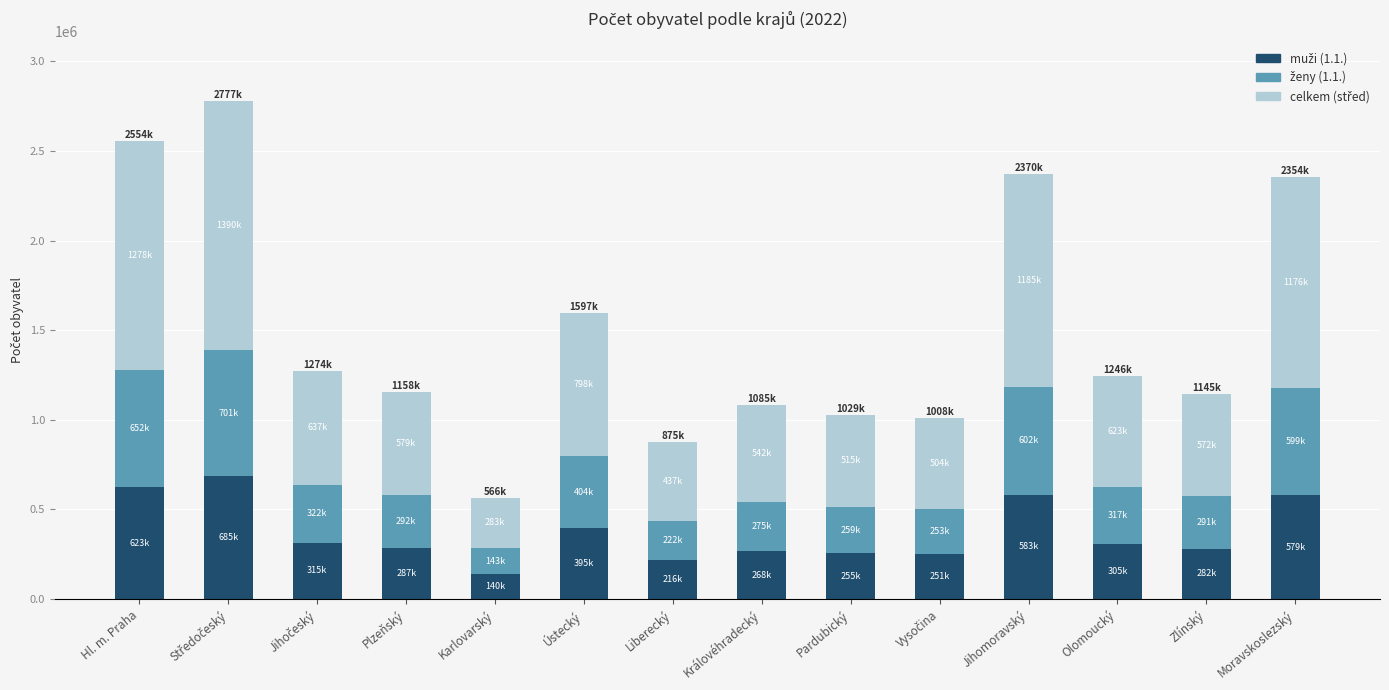

What is the total value across all series at Pardubický?

1029246